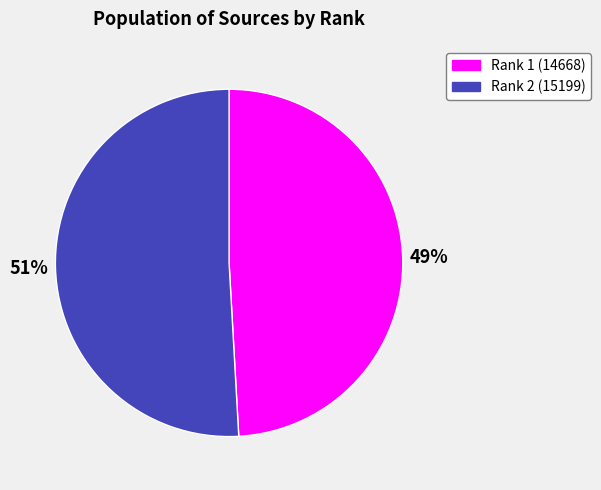

Is there any slice that represents more than half of the pie?

Yes